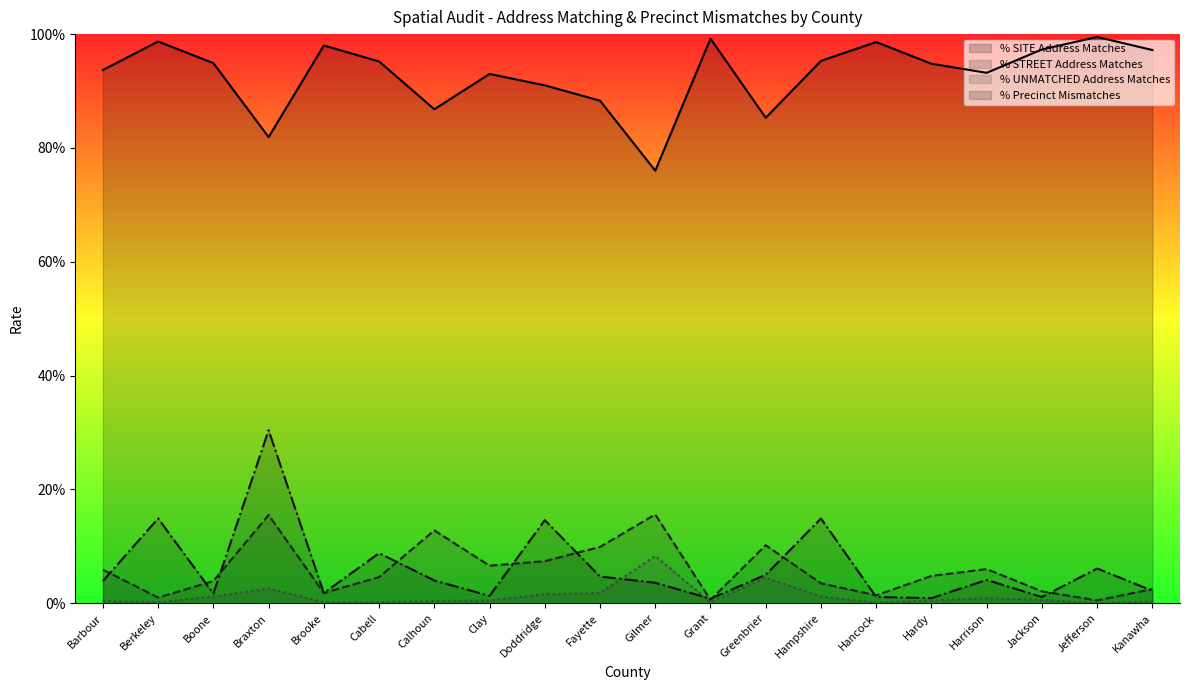

Read the % SITE Address Matches value at Gilmer.

0.8